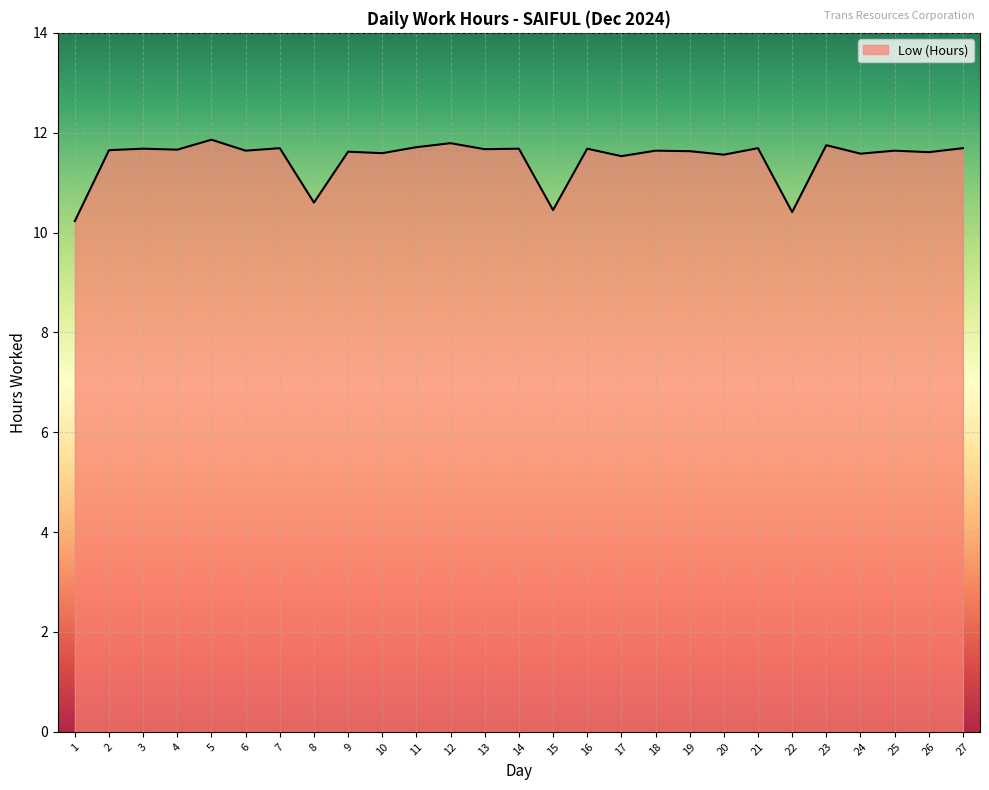

What is the difference between the values at 22 and 11?

1.3